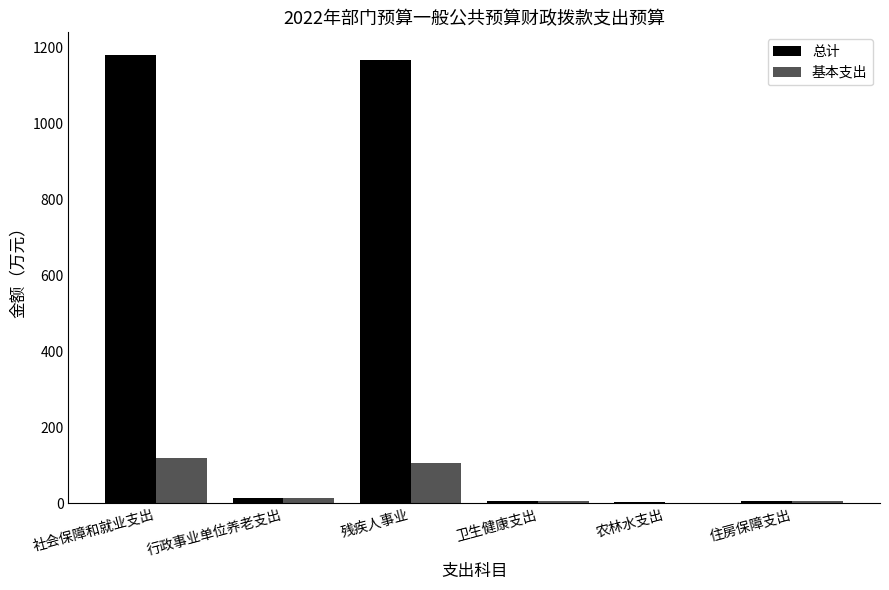

Does the chart contain stacked bars?

No